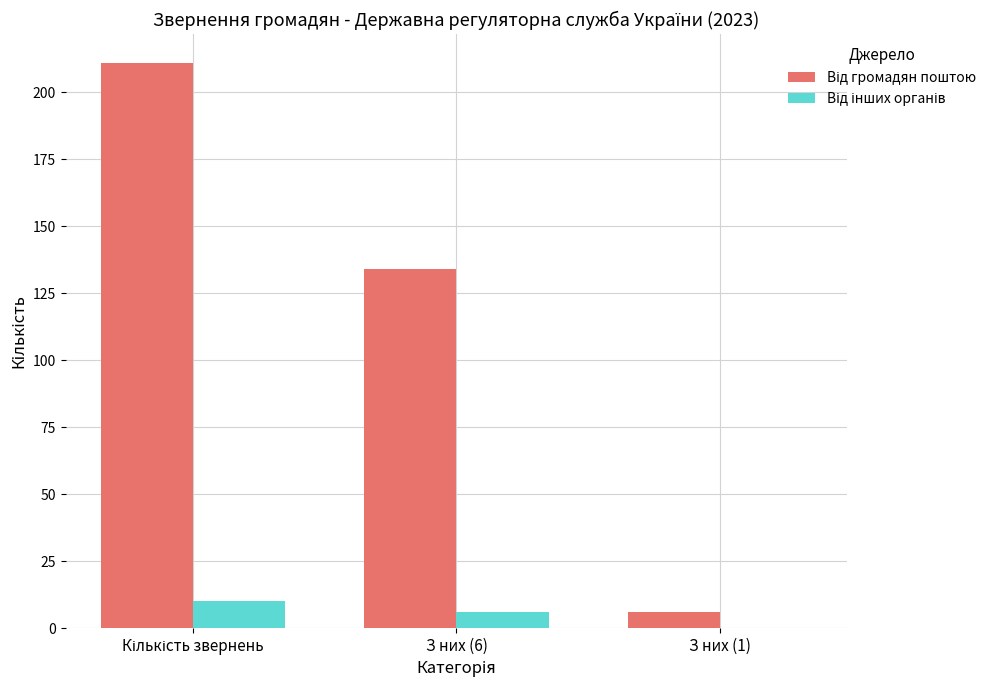

Are the bars grouped side by side (vs. stacked)?

Yes